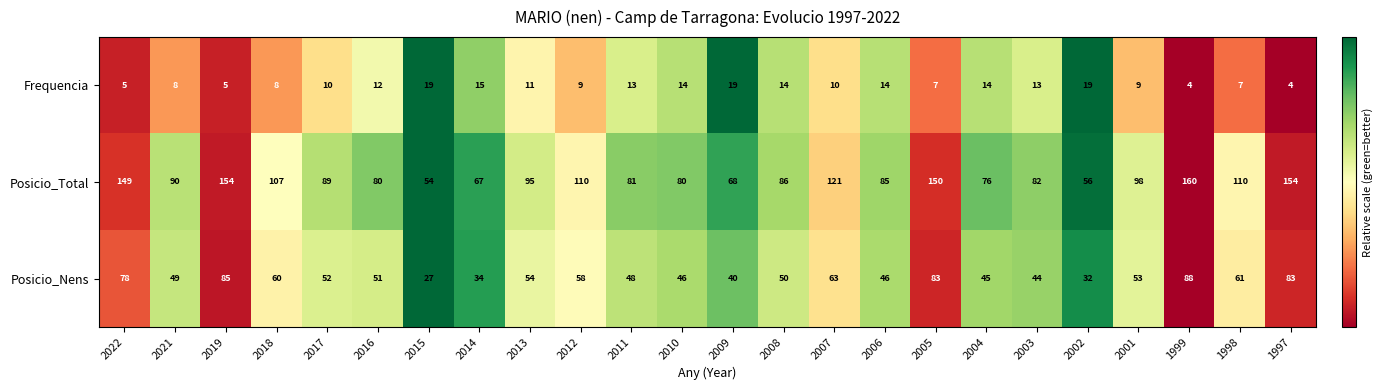

What is the difference between the Posicio_Nens values at 1999 and 2002?

56